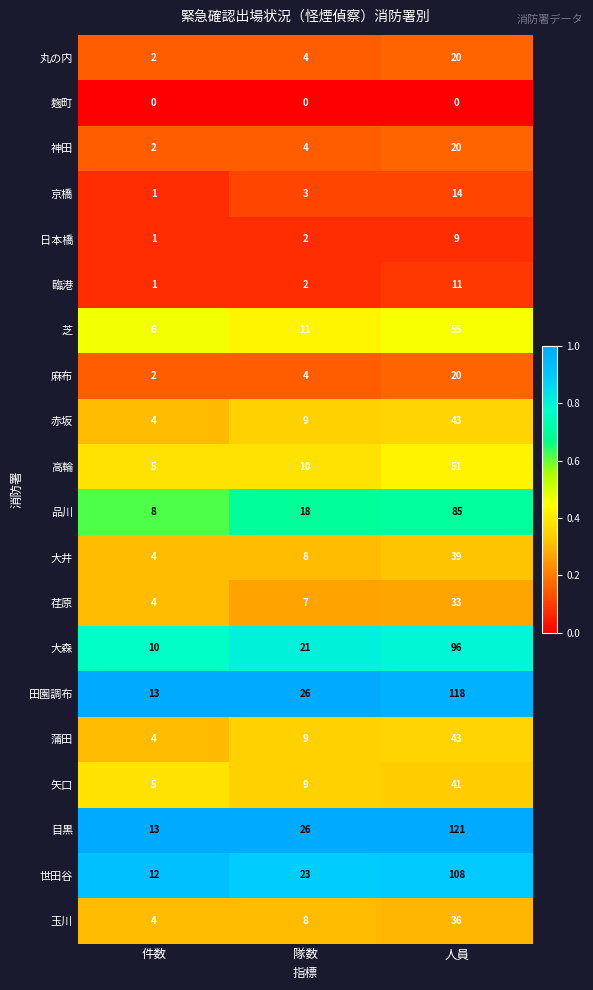

The 矢口 series shows 12 at 人員. True or false?

False